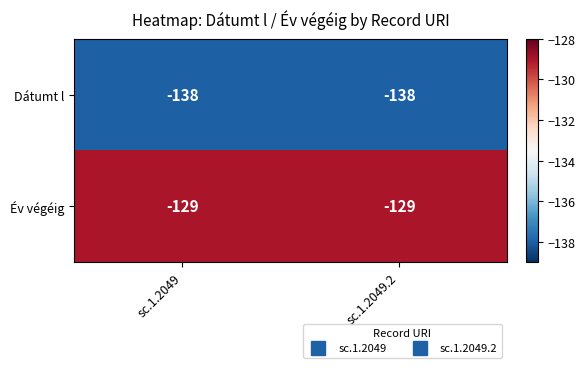

Reading left to right, list all the values displayed in this chart.

Dátumt l: sc.1.2049=-138	sc.1.2049.2=-138
Év végéig: sc.1.2049=-129	sc.1.2049.2=-129